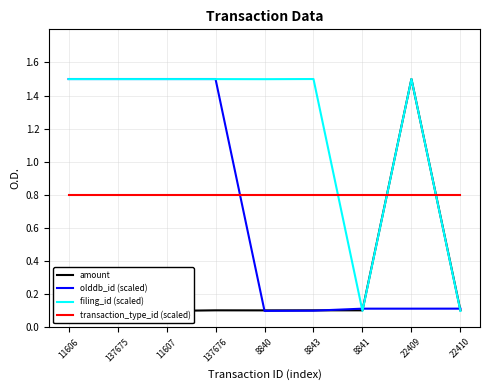

What value does the amount series have at 8843?

0.1